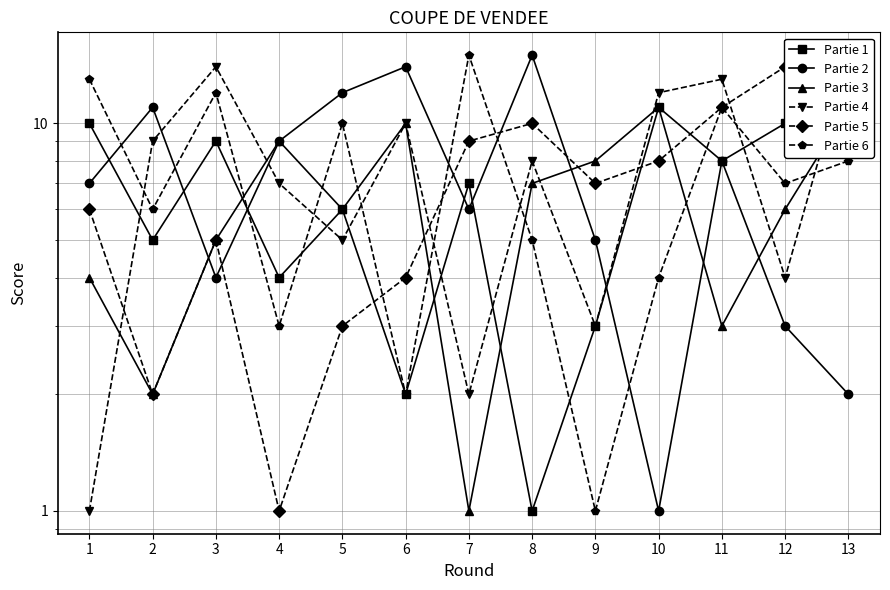

What is the value of the Partie 1 point at the 7th from the left?

7